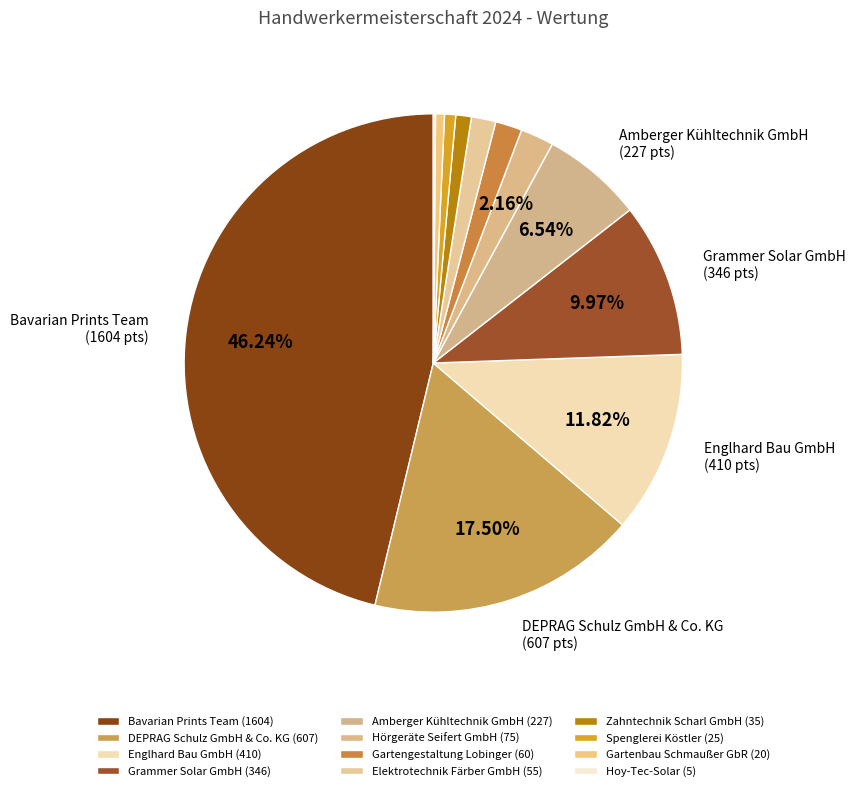

To the nearest percent, what is the average slice percentage?

8%